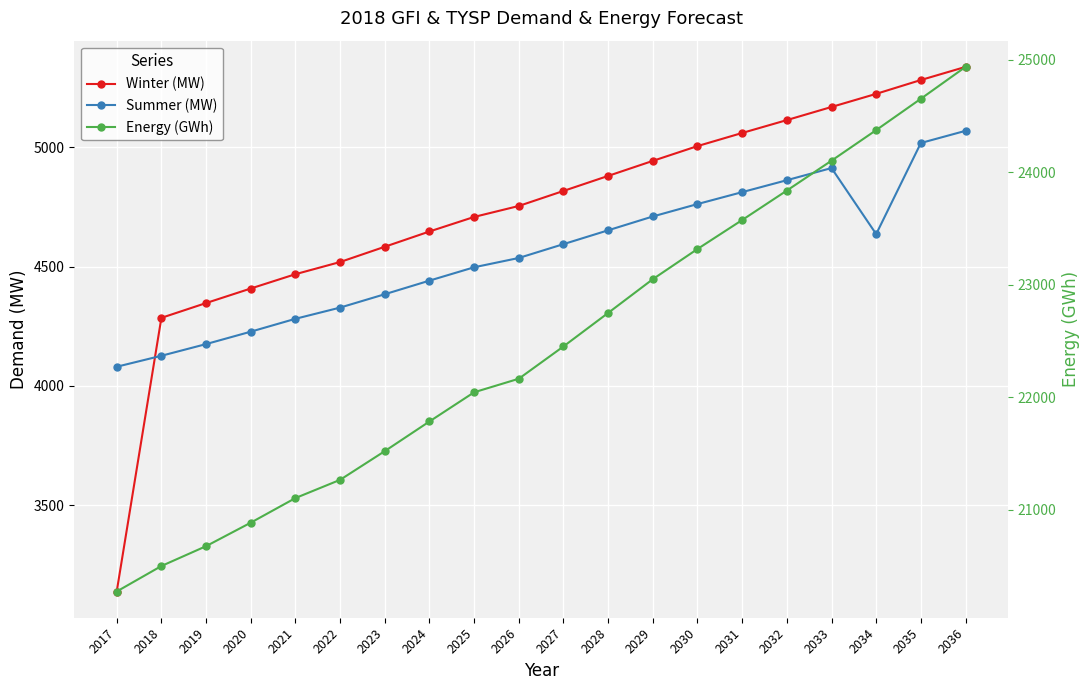

What is the maximum value for Summer (MW)?

5069.0